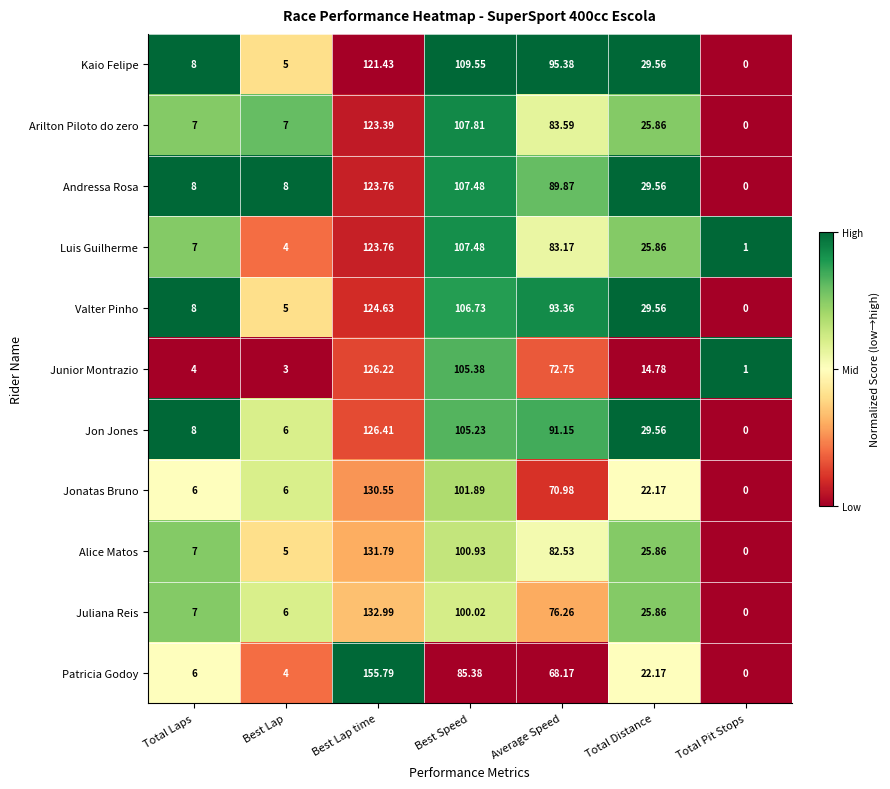

Which series has the largest total across all categories?

Kaio Felipe